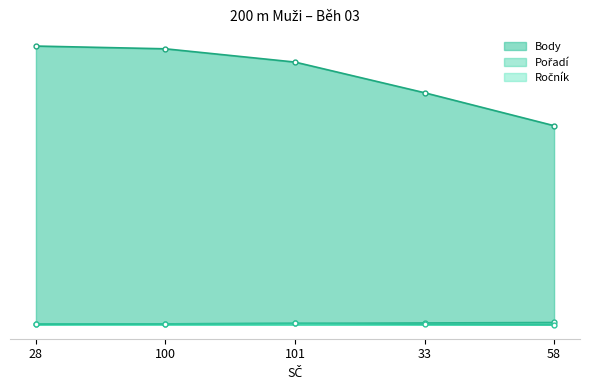

At which label does Body first exceed 574?

28